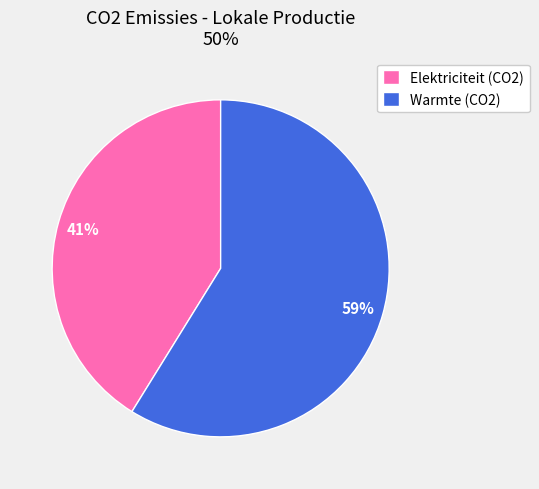

How many segments does this pie chart have?

2